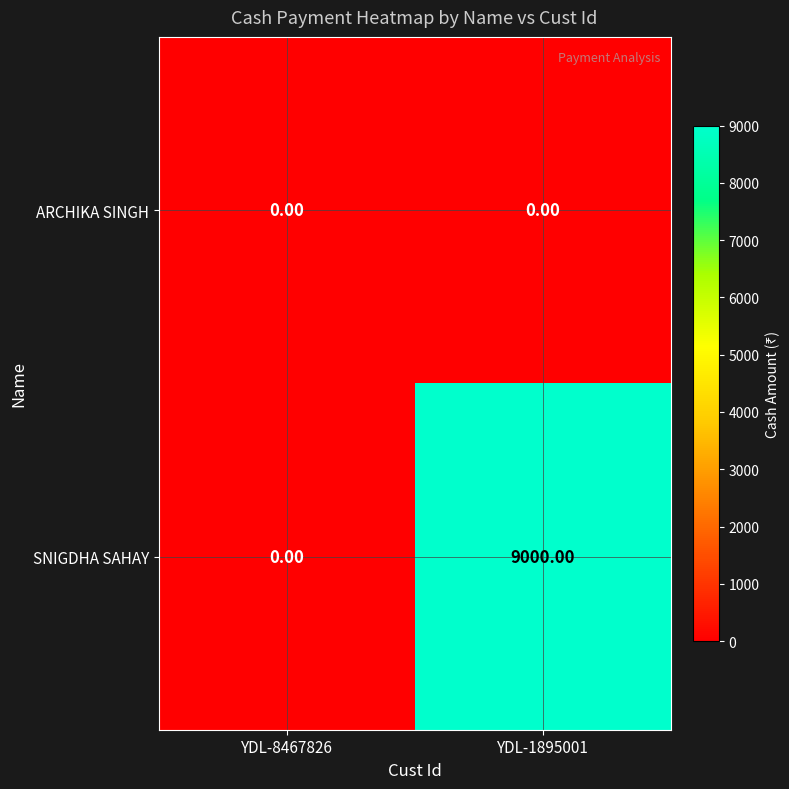

List the series in order of their peak value, highest first.

SNIGDHA SAHAY, ARCHIKA SINGH